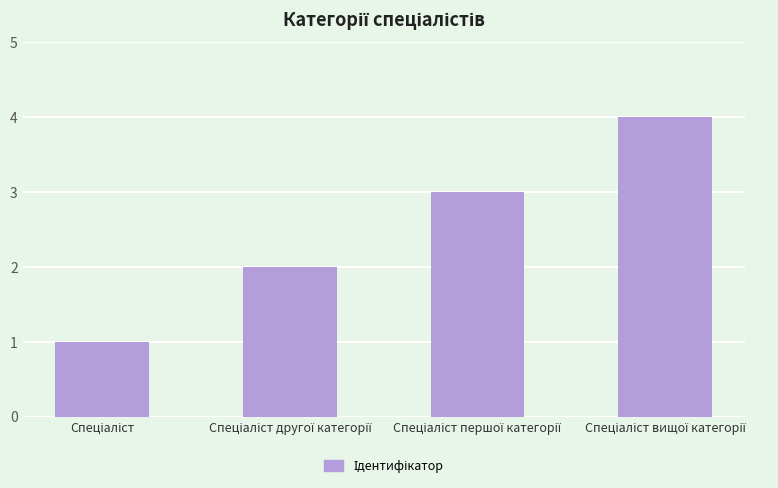

What is the sum of all values?

10